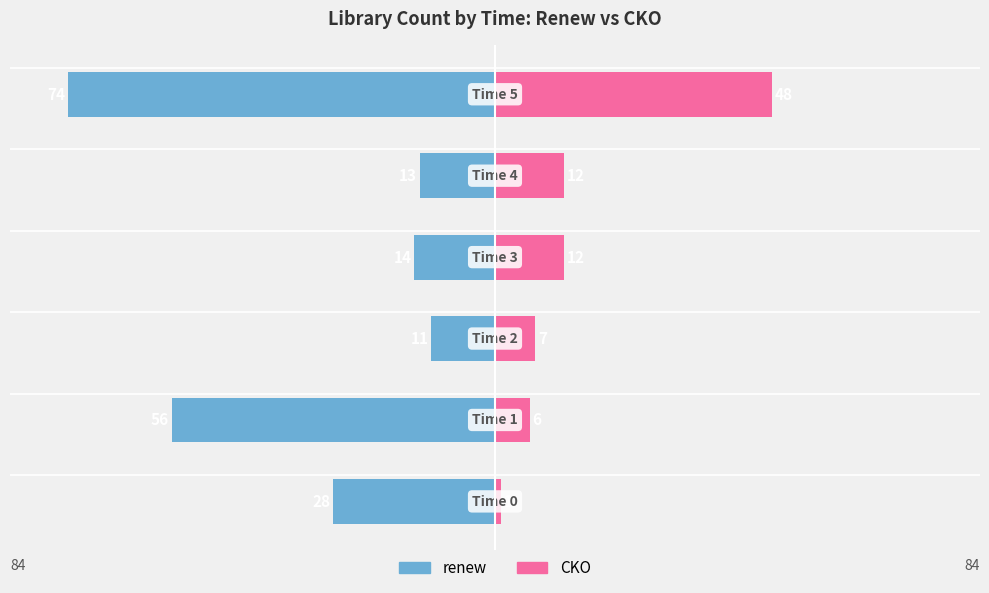

Between −100 and −20, which series saw the biggest shift?

renew